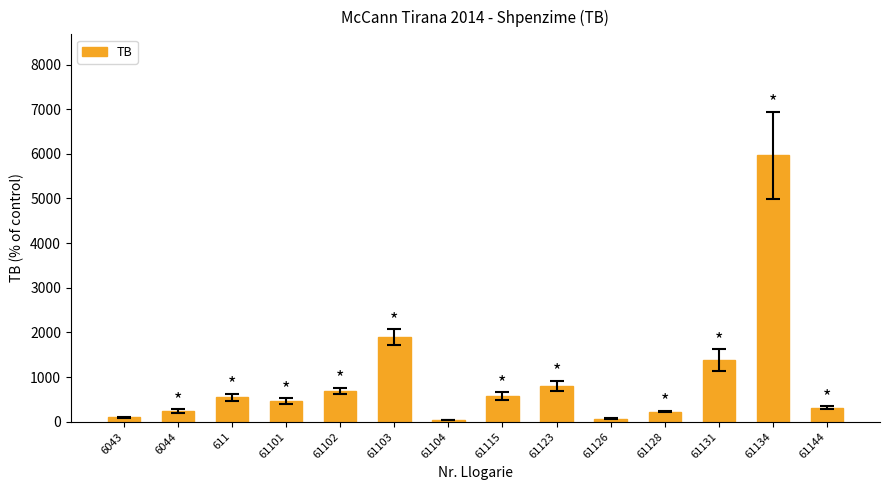

What is the ratio of the value at 611 to the value at 61115?

1.0